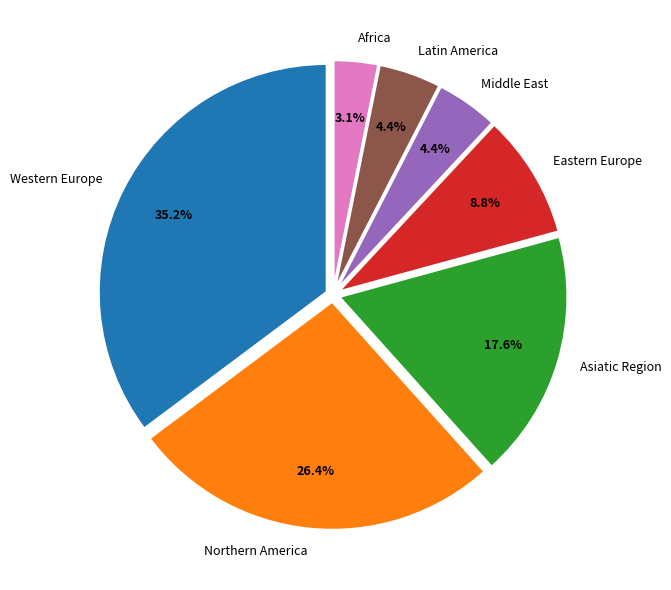

Combined, what portion of the pie is Asiatic Region and Eastern Europe?

26.4%